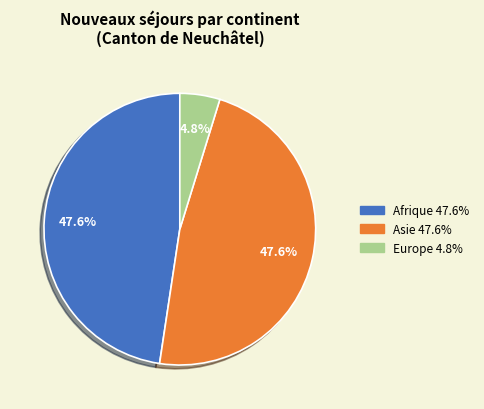

Is there a majority slice in this chart?

No